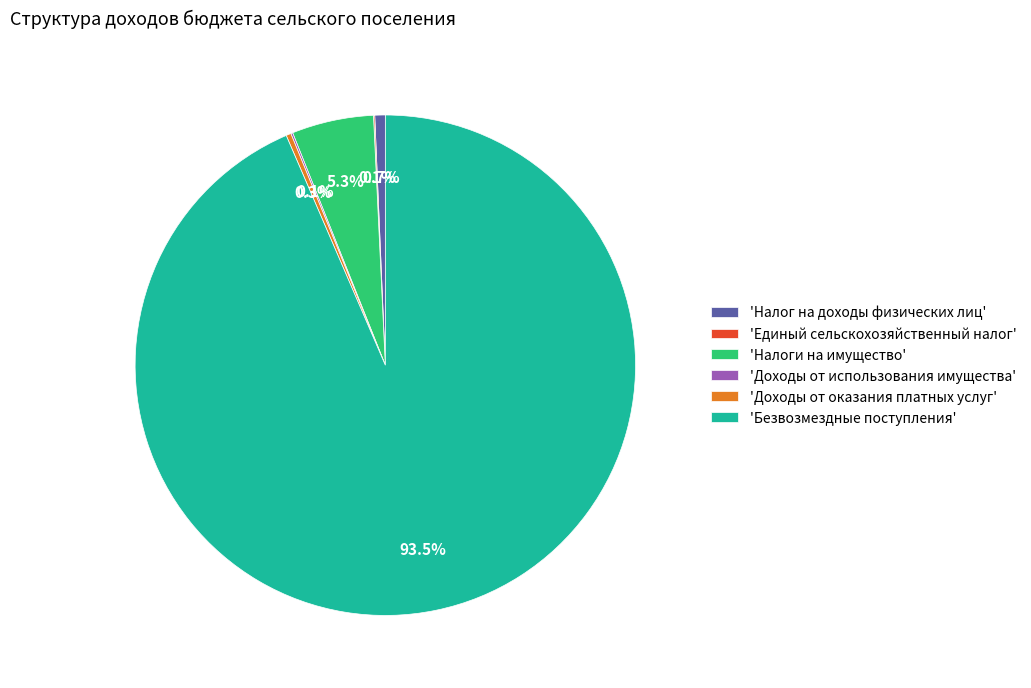

Which slice represents more than half of the pie?

'Безвозмездные поступления'